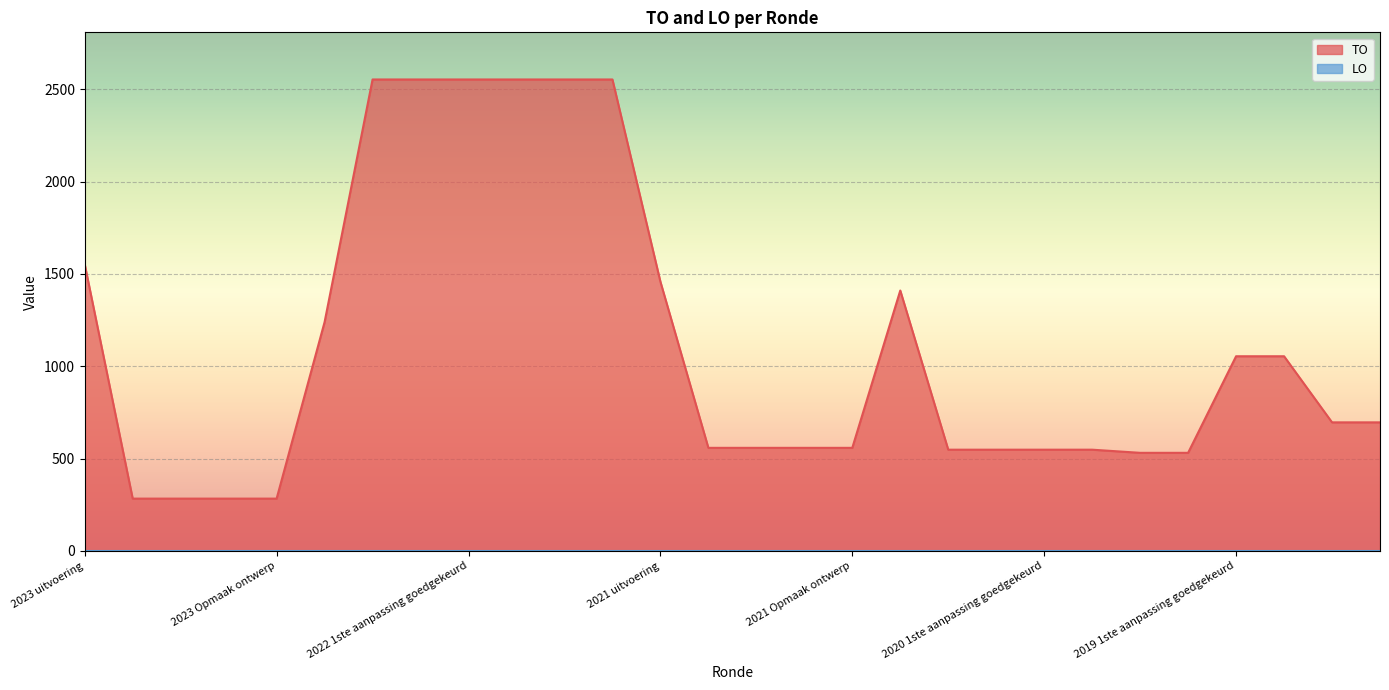

What is the ratio of the value at 2022 uitvoering to the value at 2019 opmaak ontwerp?

1.8